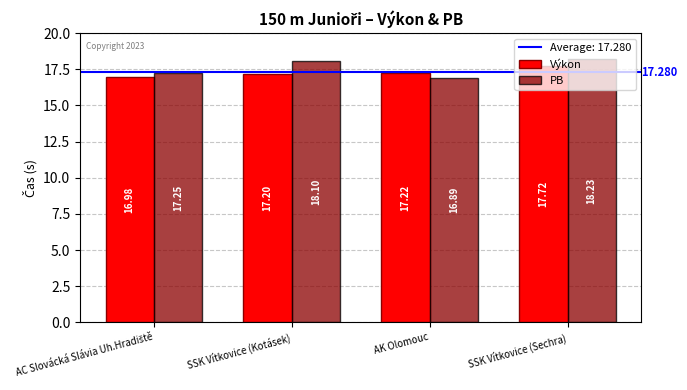

Rank the series by their maximum value, from highest to lowest.

PB, Výkon